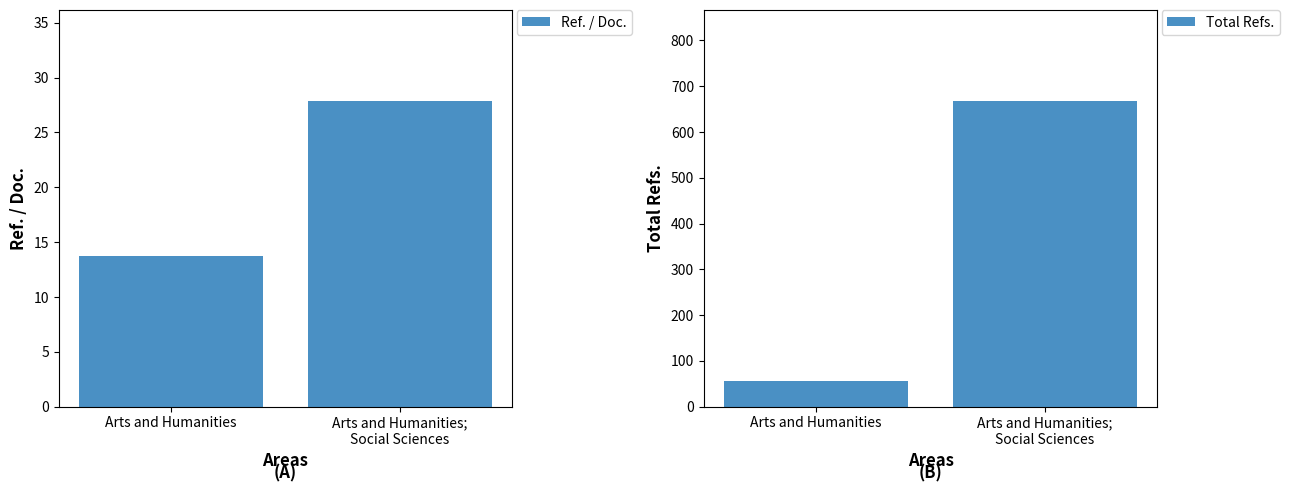

The Total Refs. series shows 82.2 at Arts and Humanities. True or false?

False